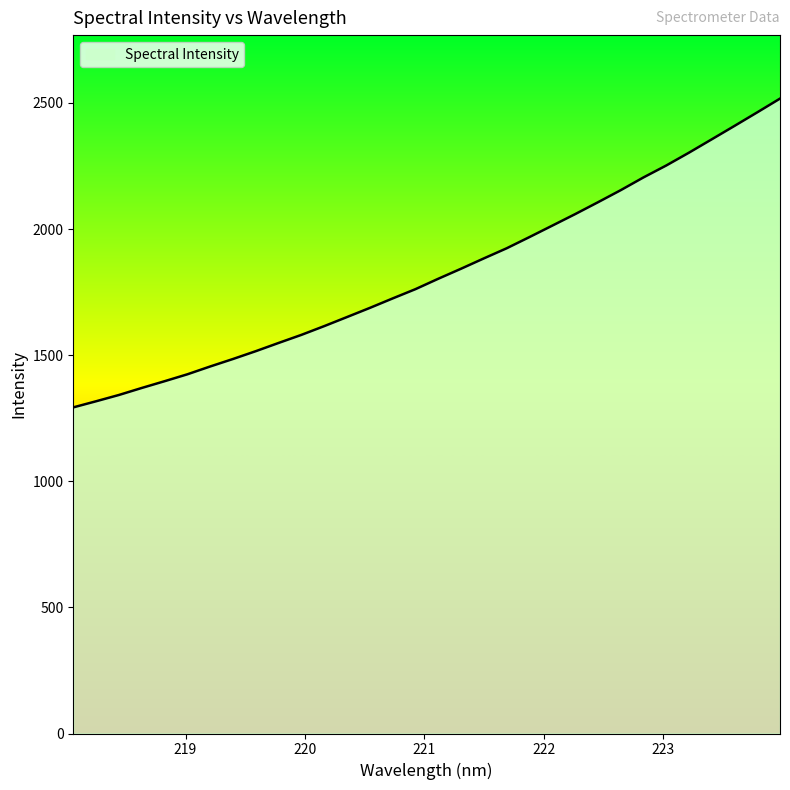

How many values are below 1802?

16